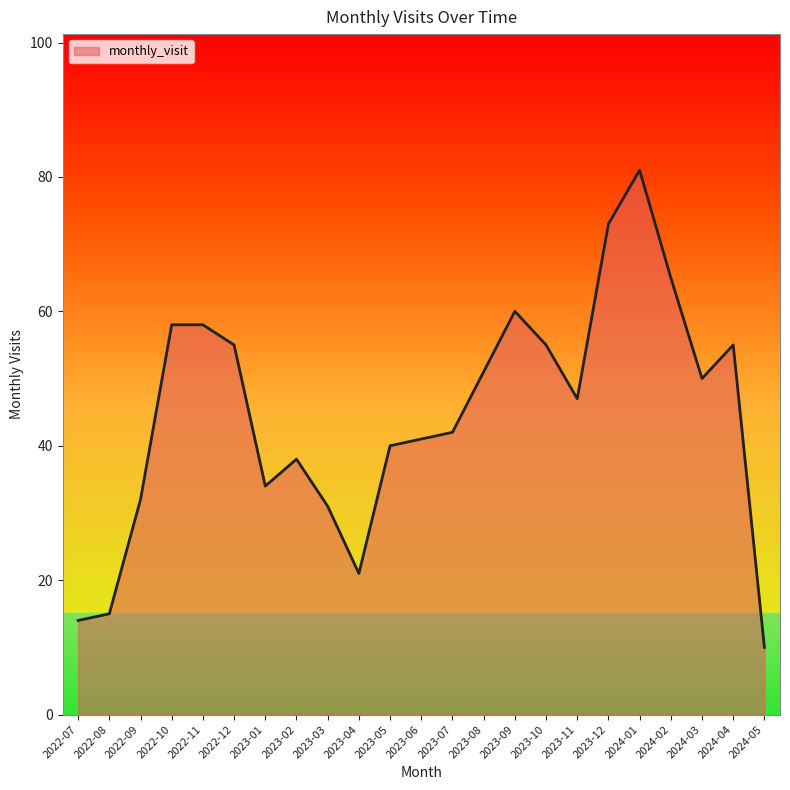

What value does the data have at 2023-07, to the nearest 5?

40